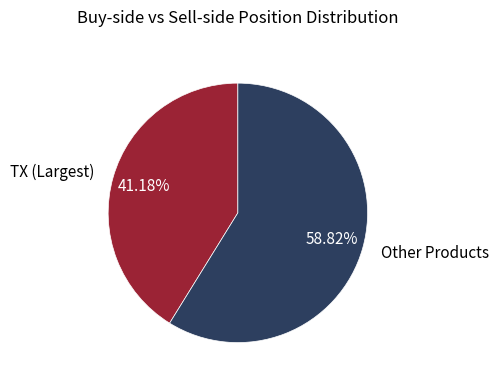

Between TX (Largest) and Other Products, which is larger?

Other Products